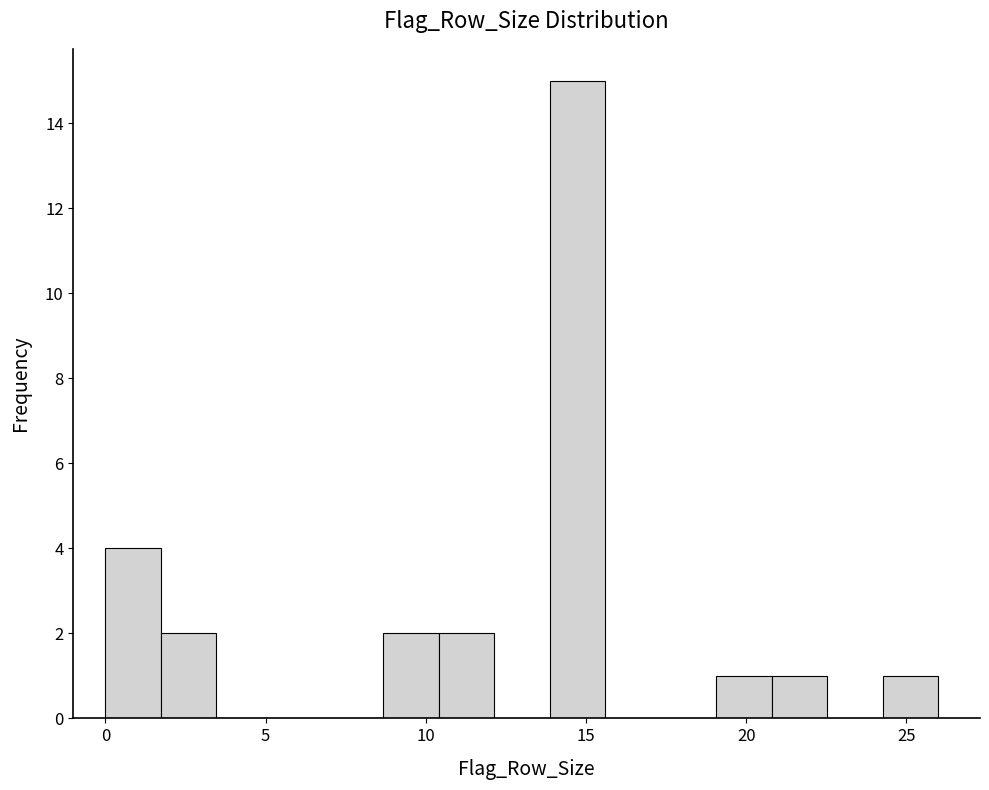

Around what value on the x-axis is the tallest bar? Give the approximate position of its centre, as read against the axis.

14.5